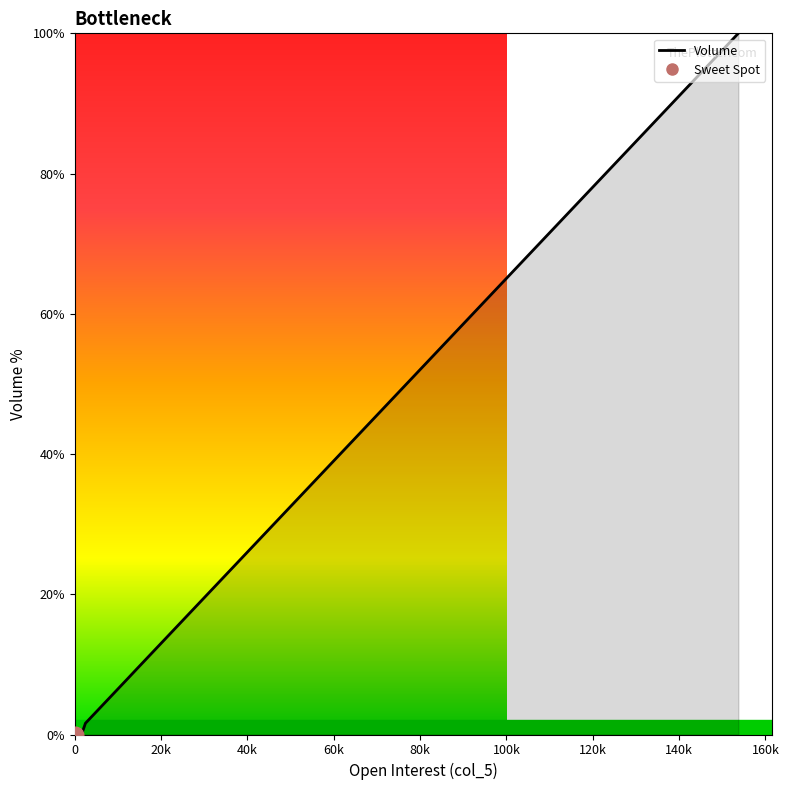

What is the sum of all values?

119.2